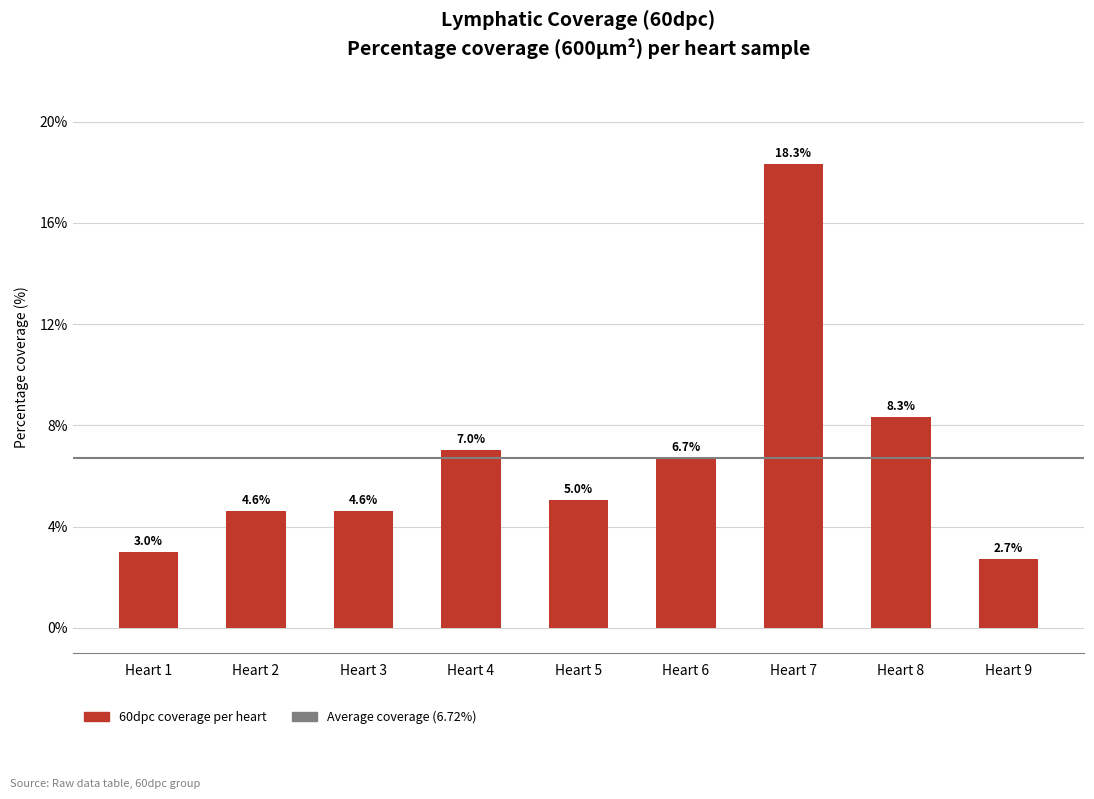

What is the ratio of the value at Heart 2 to the value at Heart 3?

1.0